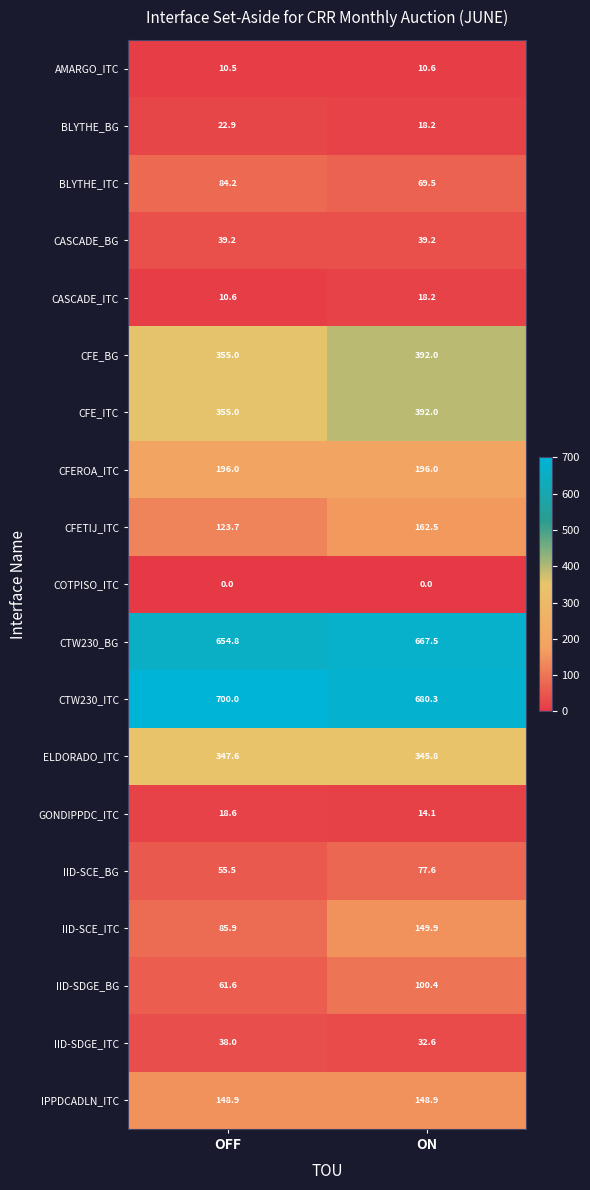

Which series has the largest range (max minus min)?

IID-SCE_ITC